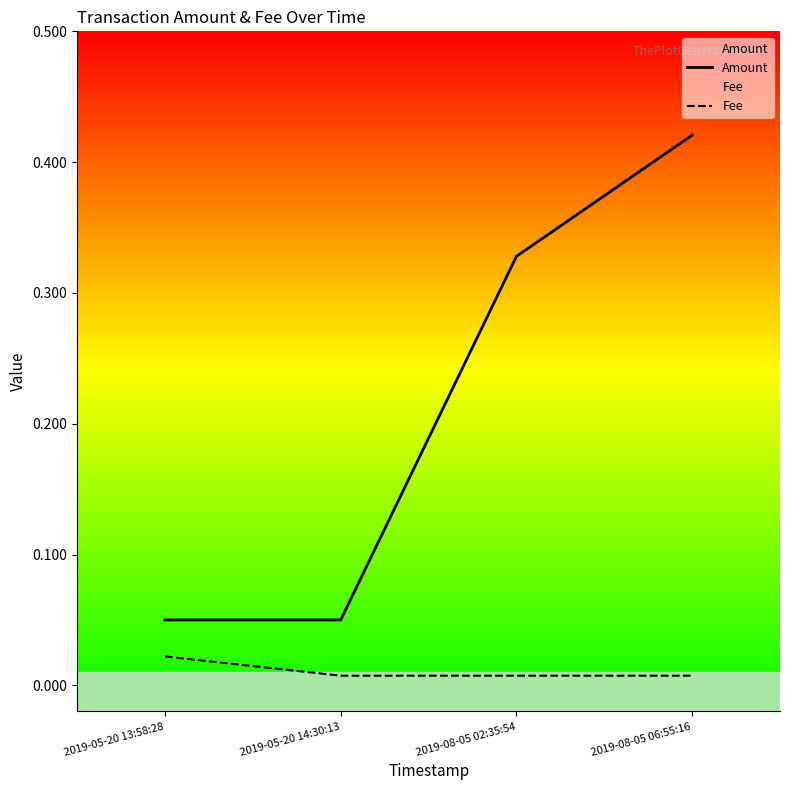

True or false: Fee has a value of 0.0 at 2019-08-05 02:35:54.

False